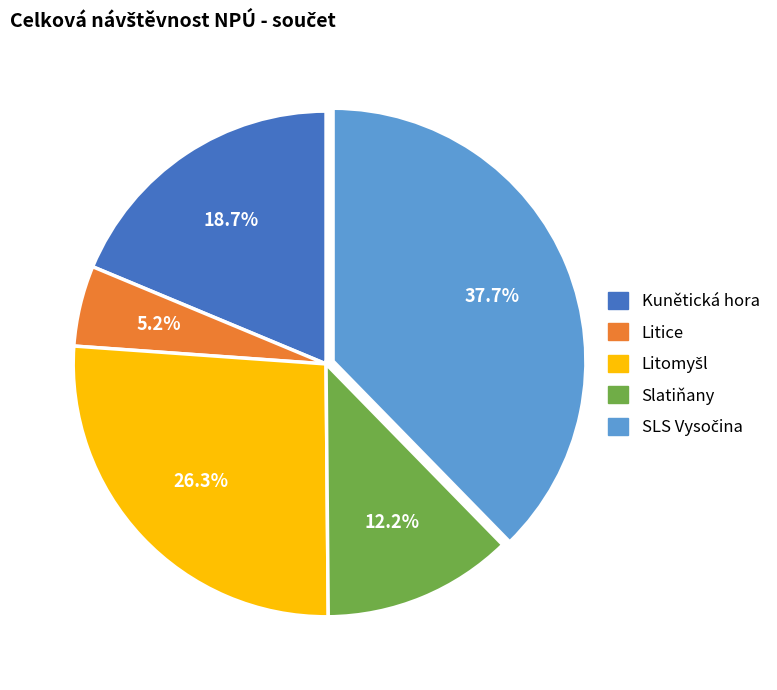

How many slices are in this pie chart?

5